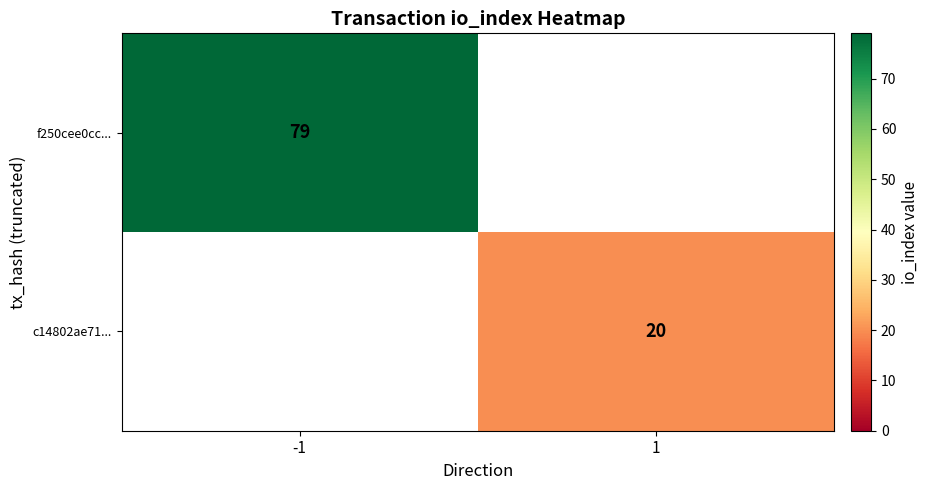

Is it true that f250cee0cc... equals 115.0 at -1?

False